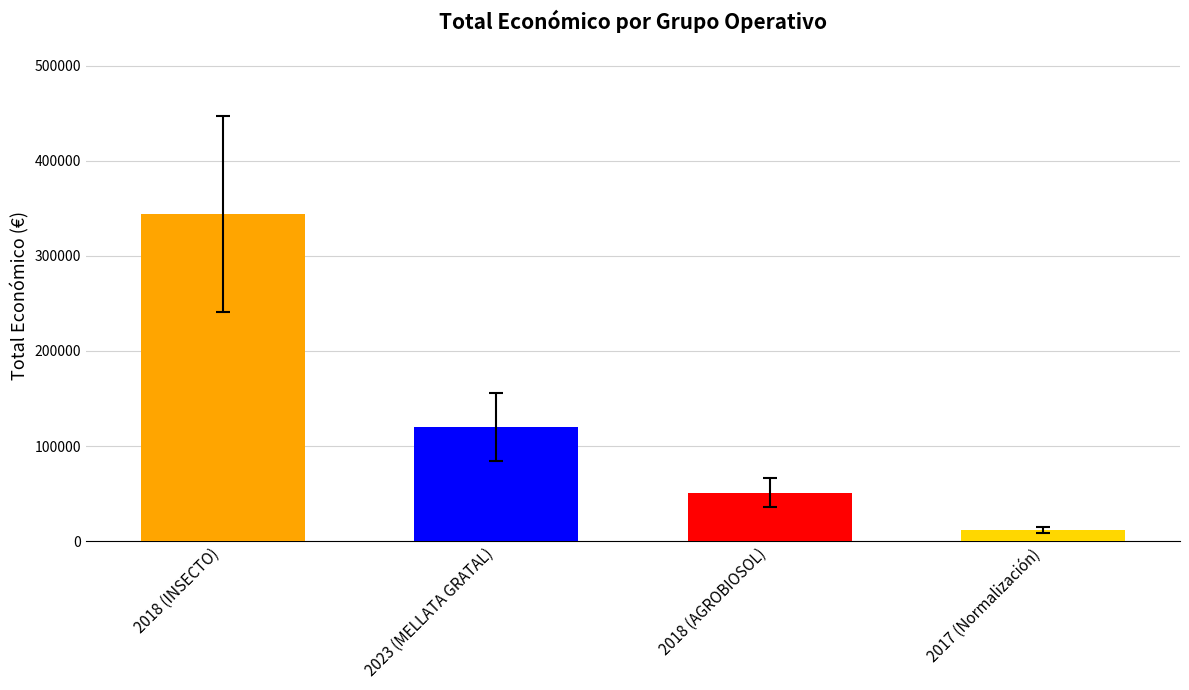

Where does the data first go above 120000?

2018 (INSECTO)